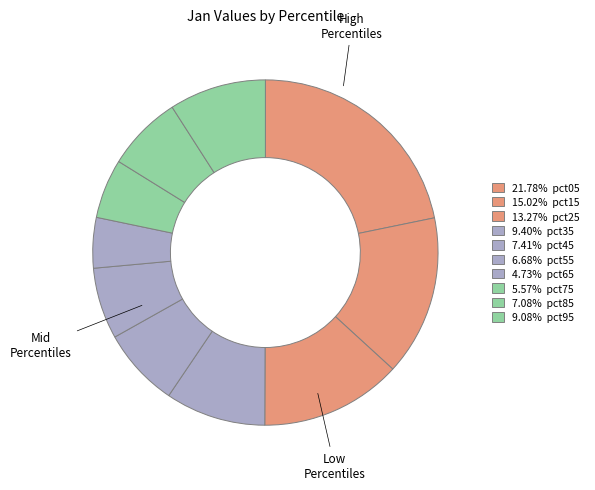

How many segments does this pie chart have?

10